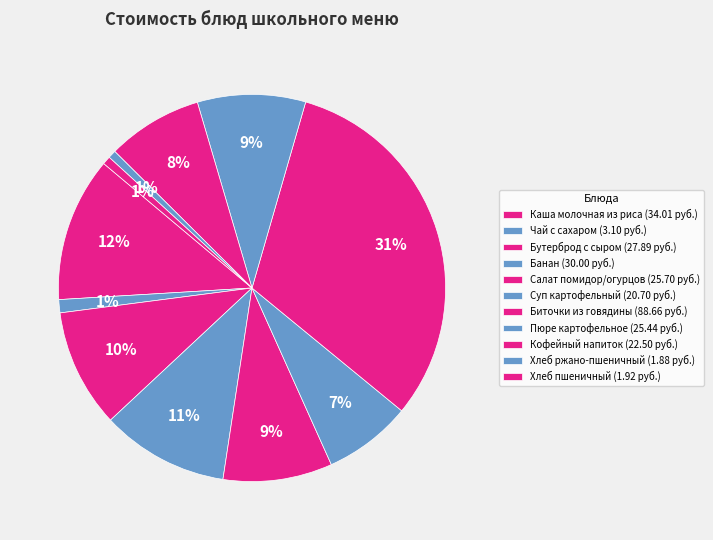

What portion of the pie excludes Кофейный напиток?

92.0%